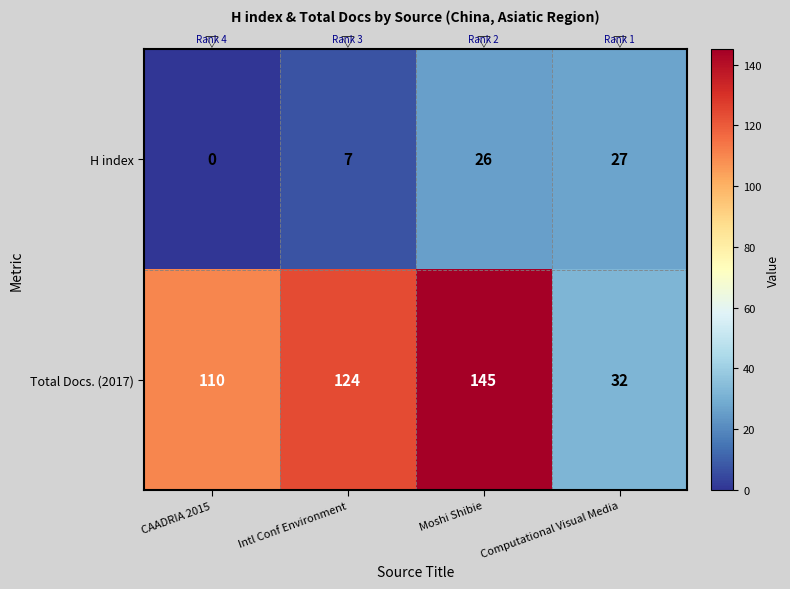

Is the value of H index at CAADRIA 2015 greater than the value of Total Docs. (2017) at Moshi Shibie?

No